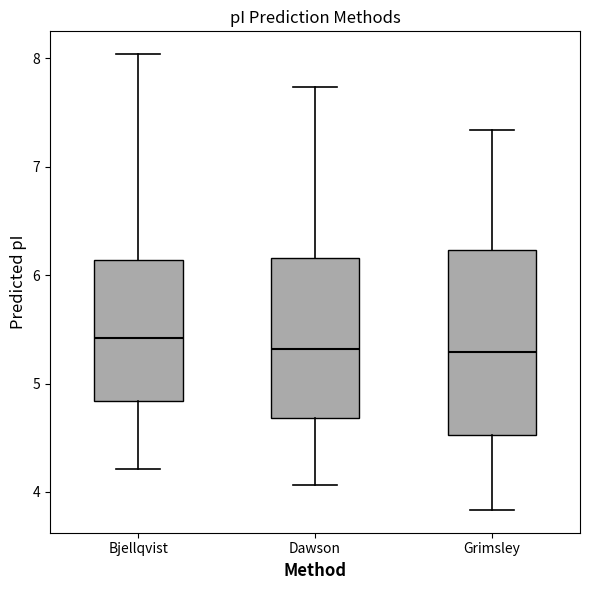

Comparing the boxes themselves (not the whiskers), which one is the tallest?

Grimsley